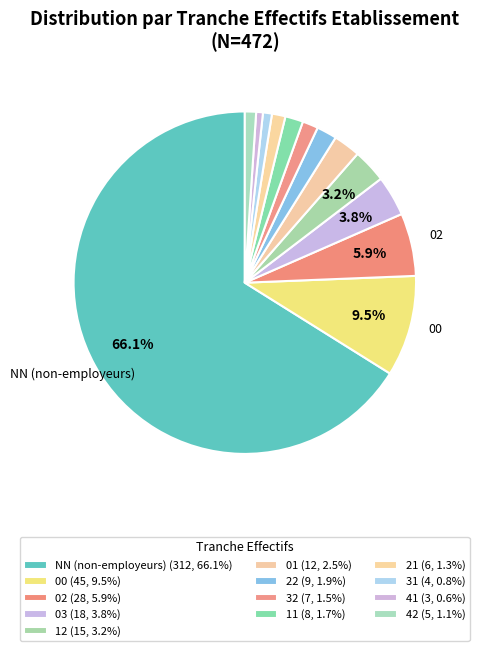

Does any single category account for the majority?

Yes